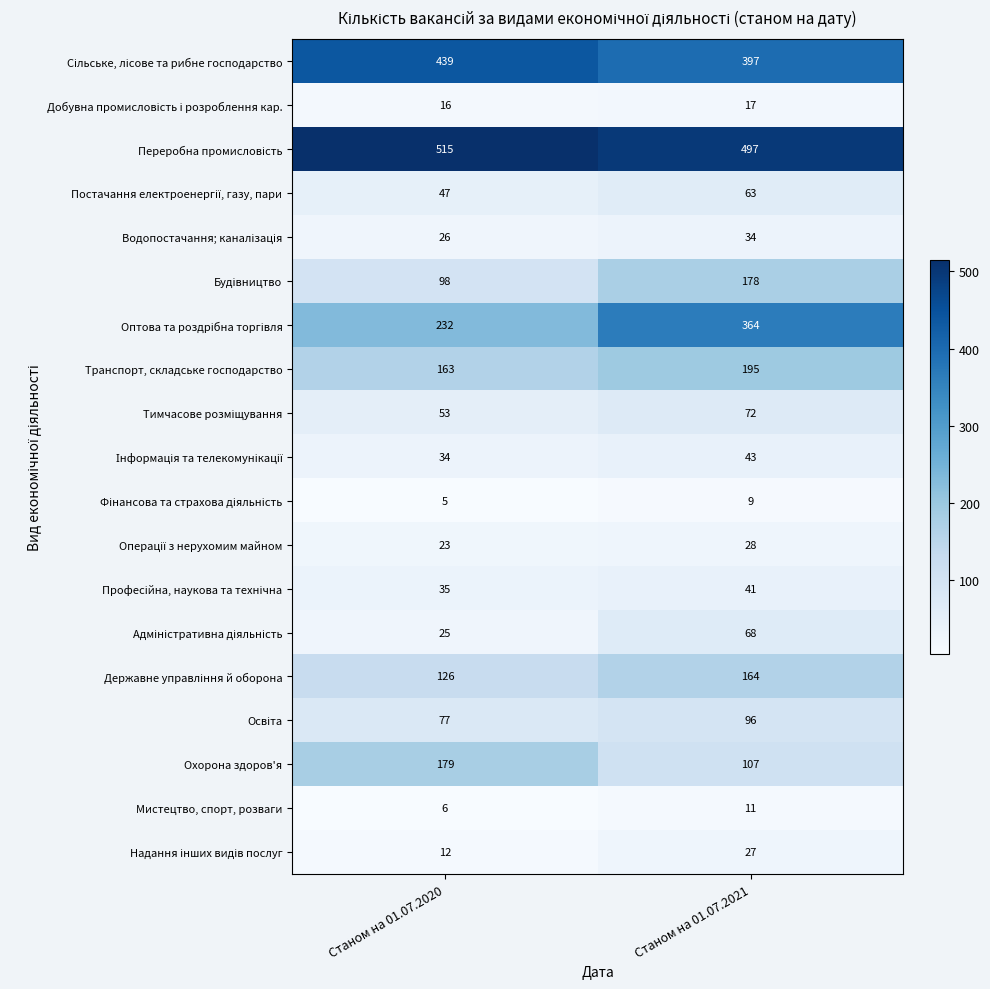

What is the difference between the highest and lowest values at Станом на 01.07.2021?

488